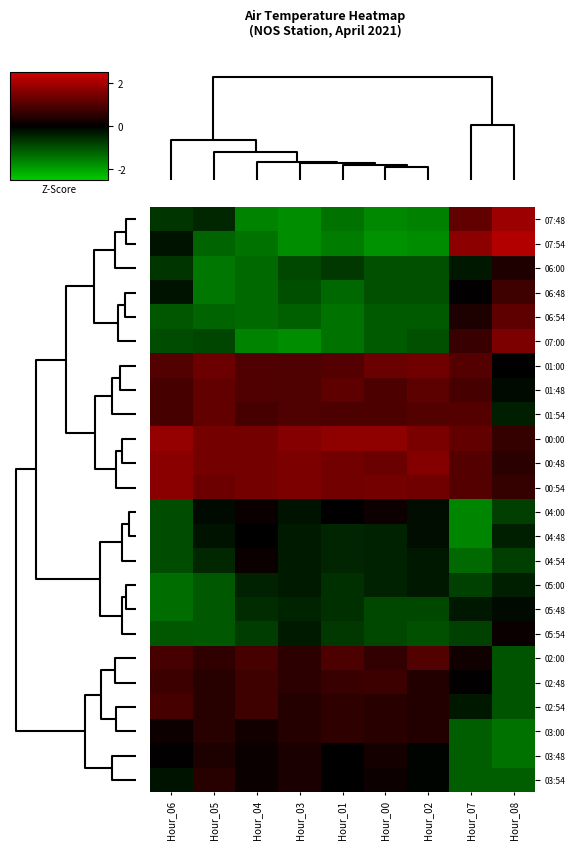

Which has a higher value, Hour_02 or Hour_03?

Hour_02